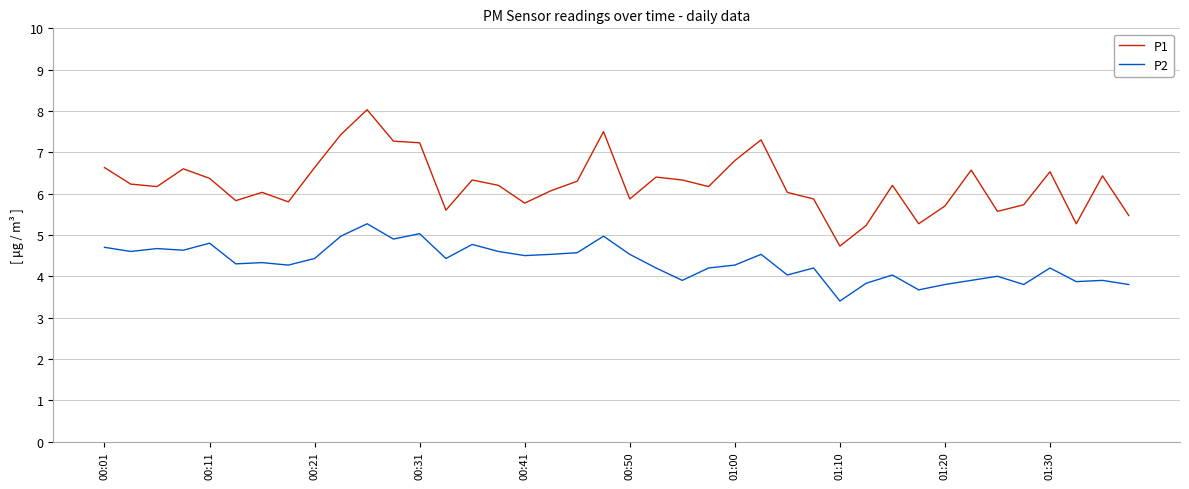

What is the greatest value displayed?

8.0